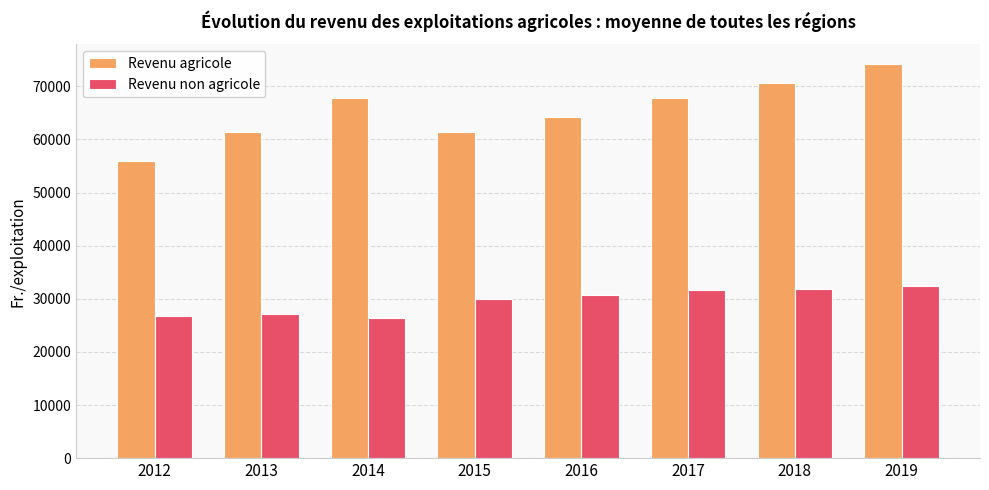

True or false: Revenu agricole has a value of 70548.0 at 2018.

True